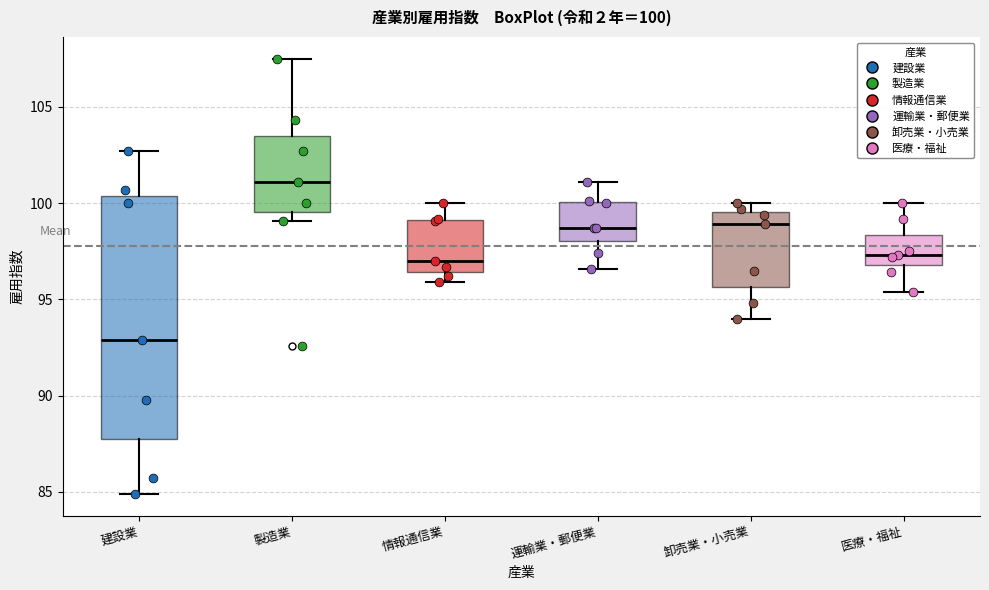

Which box has the lowest median line?

建設業